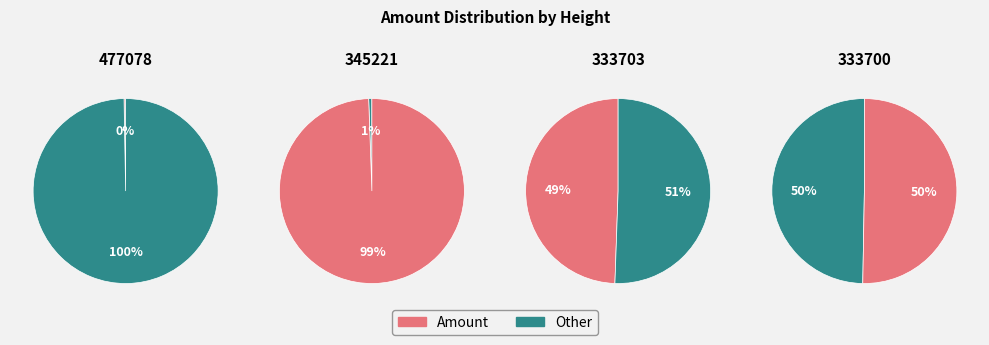

True or false: 345221 accounts for 6% of the total.

False